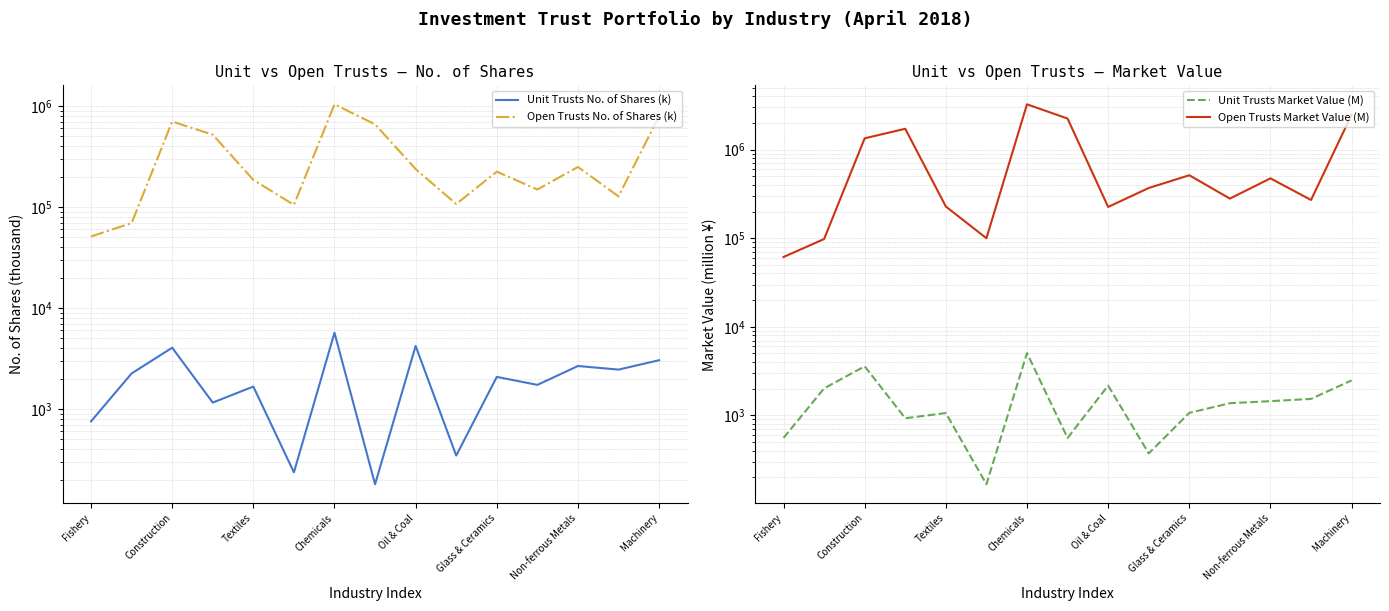

Does the chart display data point markers on the line(s)?

No